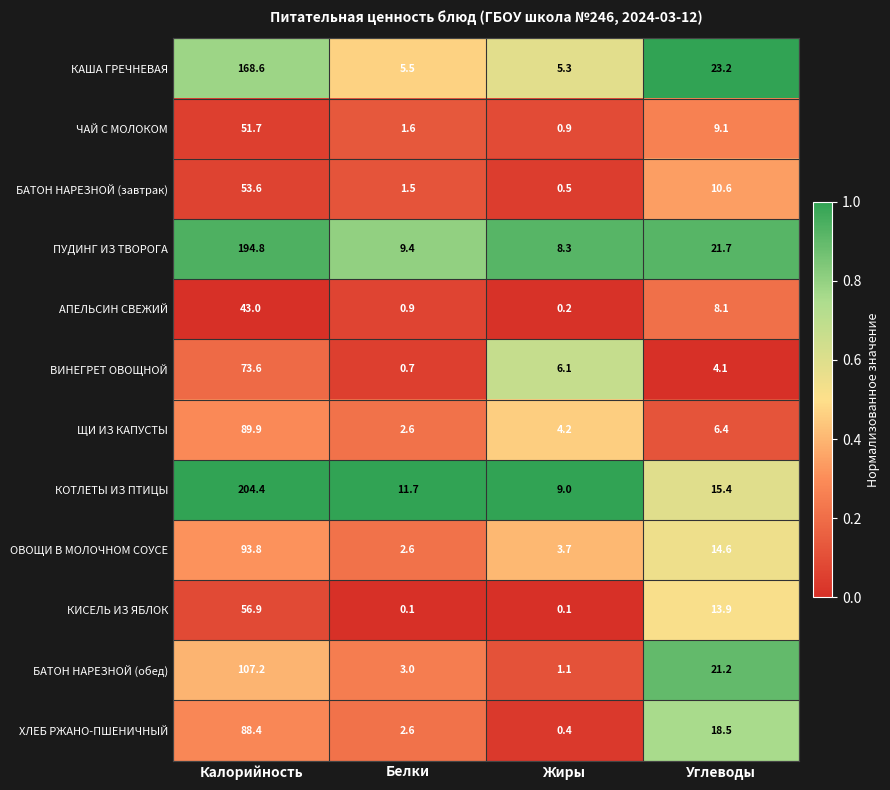

Rank the series at Углеводы from highest to lowest value.

КАША ГРЕЧНЕВАЯ, ПУДИНГ ИЗ ТВОРОГА, БАТОН НАРЕЗНОЙ (обед), ХЛЕБ РЖАНО-ПШЕНИЧНЫЙ, КОТЛЕТЫ ИЗ ПТИЦЫ, ОВОЩИ В МОЛОЧНОМ СОУСЕ, КИСЕЛЬ ИЗ ЯБЛОК, БАТОН НАРЕЗНОЙ (завтрак), ЧАЙ С МОЛОКОМ, АПЕЛЬСИН СВЕЖИЙ, ЩИ ИЗ КАПУСТЫ, ВИНЕГРЕТ ОВОЩНОЙ